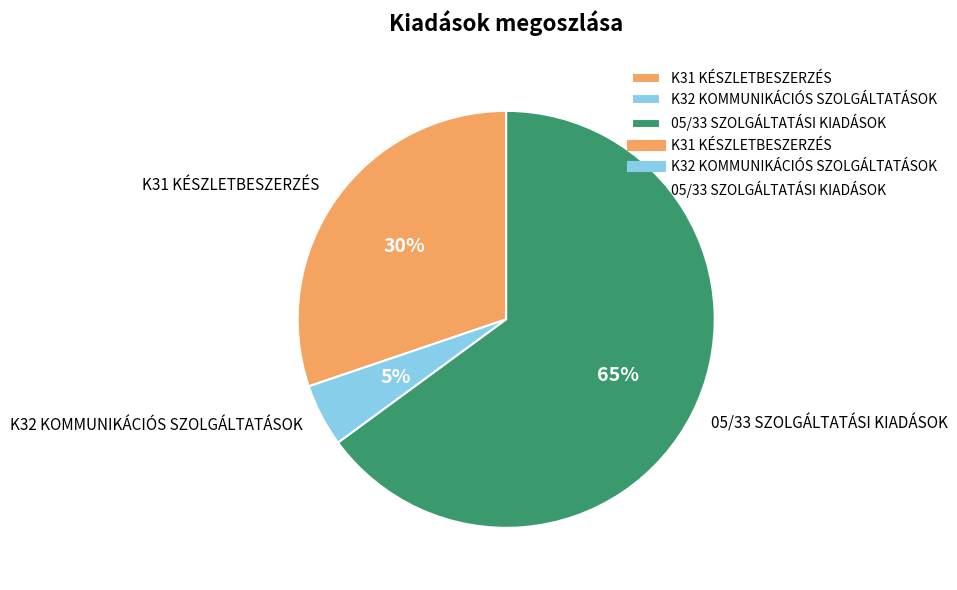

Rank the categories by value from highest to lowest.

05/33 SZOLGÁLTATÁSI KIADÁSOK, K31 KÉSZLETBESZERZÉS, K32 KOMMUNIKÁCIÓS SZOLGÁLTATÁSOK